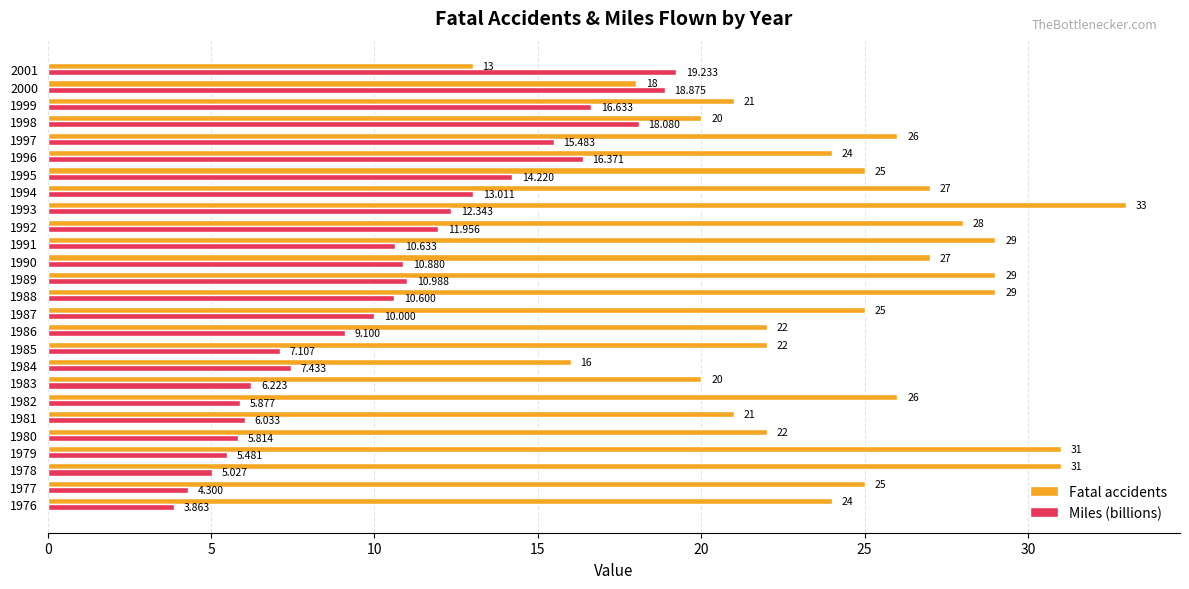

List the series in order of their overall mean, highest first.

Fatal accidents, Miles (billions)